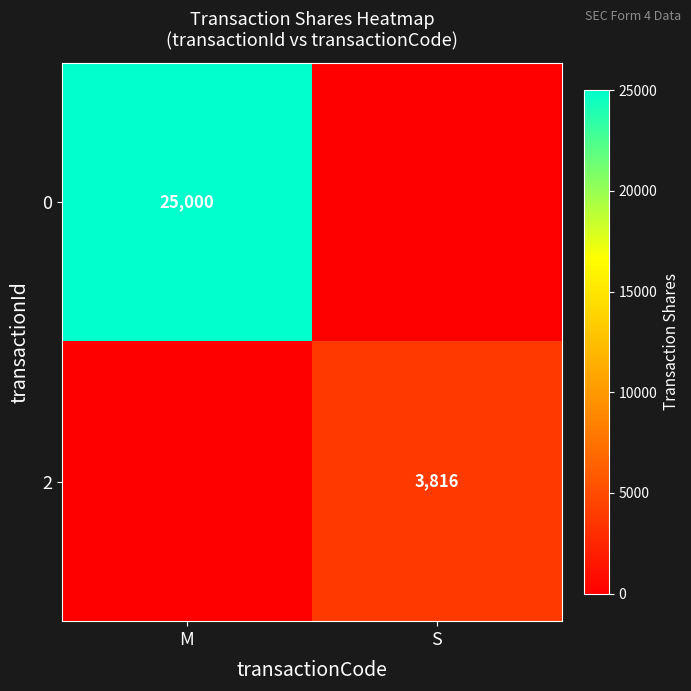

How many data points does each series have?

2